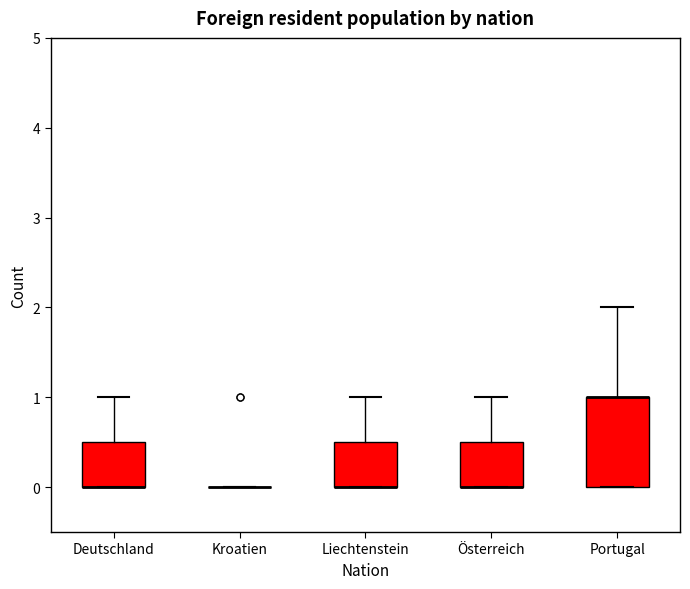

Reading left to right, transcribe this box plot: for each box, give where its median line is, the range the box spans, and where its two whiskers end, as read against the y-axis. The values are not printed on the chart, so give them approximately, as read against the axis.

Deutschland: median 0.0 (drawn on the box's lower edge), box 0.0 to 0.5, whiskers 0.0 to 1.0
Kroatien: box collapsed to a line at 0.0, whiskers 0.0 to 0.0
Liechtenstein: median 0.0 (drawn on the box's lower edge), box 0.0 to 0.5, whiskers 0.0 to 1.0
Österreich: median 0.0 (drawn on the box's lower edge), box 0.0 to 0.5, whiskers 0.0 to 1.0
Portugal: median 1.0 (drawn on the box's upper edge), box 0.0 to 1.0, whiskers 0.0 to 2.0